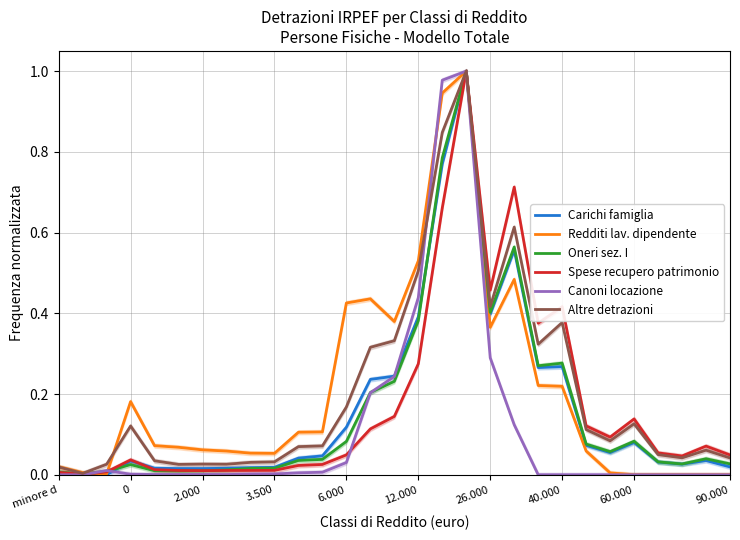

Between 40.000 and 21, which series saw the biggest shift?

Spese recupero patrimonio